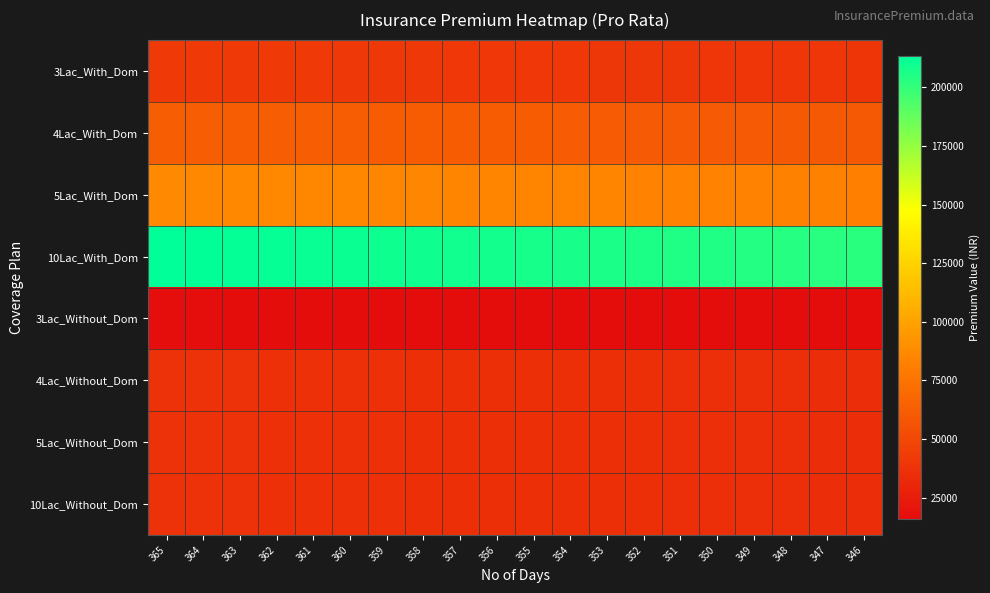

Reading left to right, list all the values displayed in this chart.

3Lac_With_Dom: 365=41700.0	364=41585.8	363=41471.5	362=41357.3	361=41243.0	360=41128.8	359=41014.5	358=40900.3	357=40786.0	356=40671.8	355=40557.5	354=40443.3	353=40329.0	352=40214.8	351=40100.6	350=39986.3	349=39872.1	348=39757.8	347=39643.6	346=39529.3
4Lac_With_Dom: 365=63018.0	364=62845.3	363=62672.7	362=62500.0	361=62327.4	360=62154.7	359=61982.1	358=61809.4	357=61636.8	356=61464.1	355=61291.5	354=61118.8	353=60946.2	352=60773.5	351=60600.9	350=60428.2	349=60255.6	348=60082.9	347=59910.3	346=59737.6
5Lac_With_Dom: 365=86956.0	364=86717.8	363=86479.5	362=86241.3	361=86003.1	360=85764.8	359=85526.6	358=85288.4	357=85050.1	356=84811.9	355=84573.6	354=84335.4	353=84097.2	352=83858.9	351=83620.7	350=83382.5	349=83144.2	348=82906.0	347=82667.8	346=82429.5
10Lac_With_Dom: 365=213518.0	364=212933.0	363=212348.0	362=211763.1	361=211178.1	360=210593.1	359=210008.1	358=209423.1	357=208838.1	356=208253.2	355=207668.2	354=207083.2	353=206498.2	352=205913.2	351=205328.3	350=204743.3	349=204158.3	348=203573.3	347=202988.4	346=202403.4
3Lac_Without_Dom: 365=16542.0	364=16496.7	363=16451.4	362=16406.0	361=16360.7	360=16315.4	359=16270.1	358=16224.8	357=16179.4	356=16134.1	355=16088.8	354=16043.5	353=15998.1	352=15952.8	351=15907.5	350=15862.2	349=15816.9	348=15771.5	347=15726.2	346=15680.9
4Lac_Without_Dom: 365=36771.0	364=36670.3	363=36569.5	362=36468.8	361=36368.0	360=36267.3	359=36166.6	358=36065.8	357=35965.1	356=35864.3	355=35763.6	354=35662.8	353=35562.1	352=35461.3	351=35360.6	350=35259.9	349=35159.1	348=35058.4	347=34957.6	346=34856.9
5Lac_Without_Dom: 365=36771.0	364=36670.3	363=36569.5	362=36468.8	361=36368.0	360=36267.3	359=36166.6	358=36065.8	357=35965.1	356=35864.3	355=35763.6	354=35662.8	353=35562.1	352=35461.3	351=35360.6	350=35259.9	349=35159.1	348=35058.4	347=34957.6	346=34856.9
10Lac_Without_Dom: 365=36771.0	364=36670.3	363=36569.5	362=36468.8	361=36368.0	360=36267.3	359=36166.6	358=36065.8	357=35965.1	356=35864.3	355=35763.6	354=35662.8	353=35562.1	352=35461.3	351=35360.6	350=35259.9	349=35159.1	348=35058.4	347=34957.6	346=34856.9